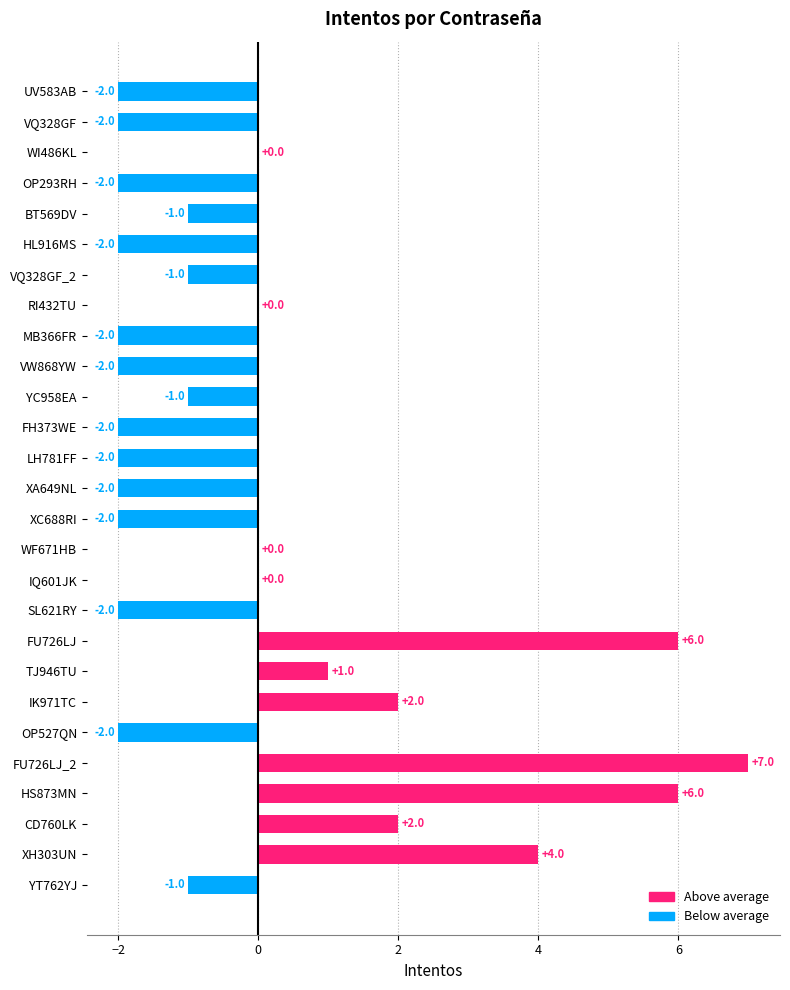

Which has a higher value, WF671HB or MB366FR?

WF671HB